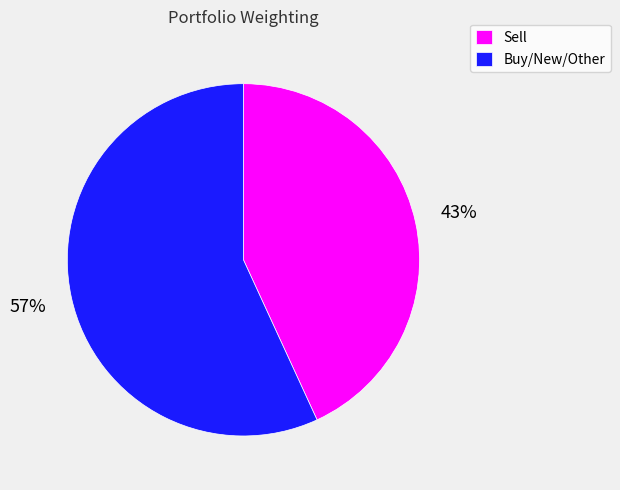

To the nearest percent, what is the average slice percentage?

50%